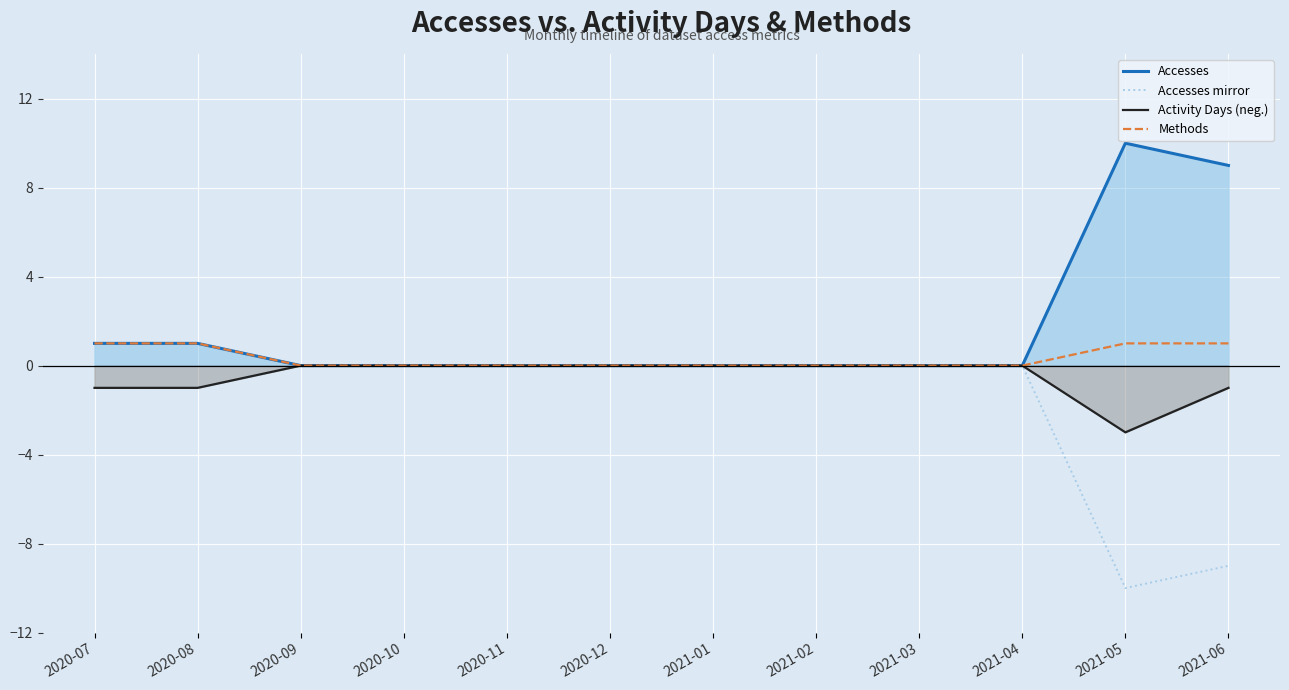

The value of Activity Days (neg.) at 2021-06 is 0. True or false?

False